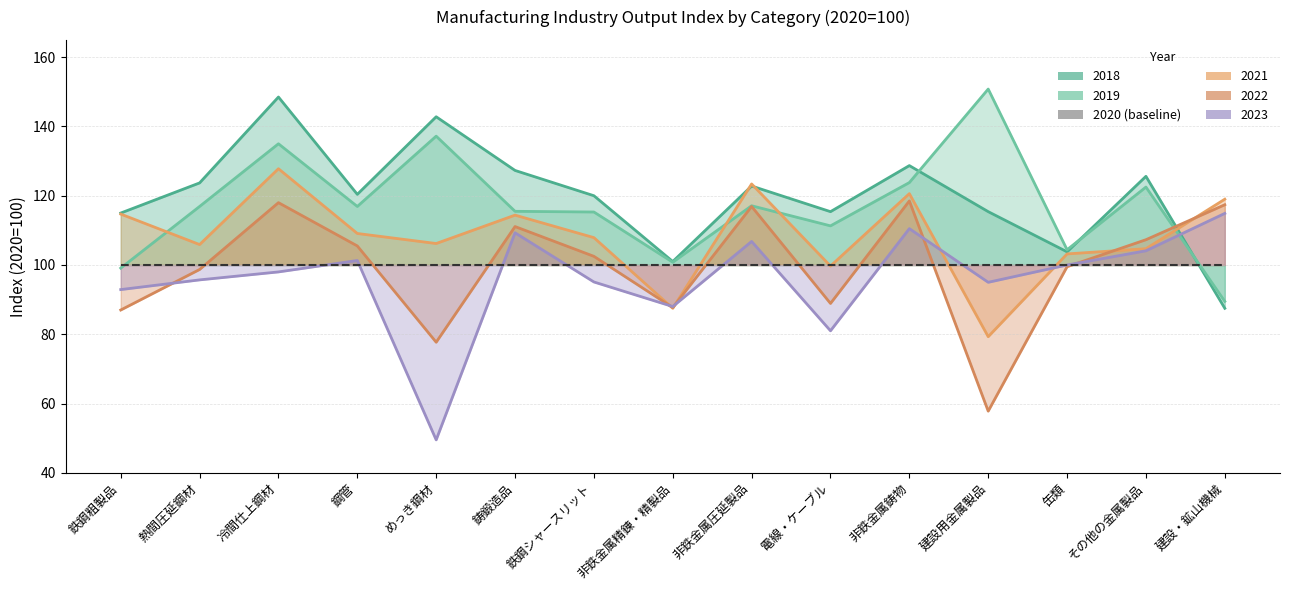

Which series has the largest total across all categories?

2018